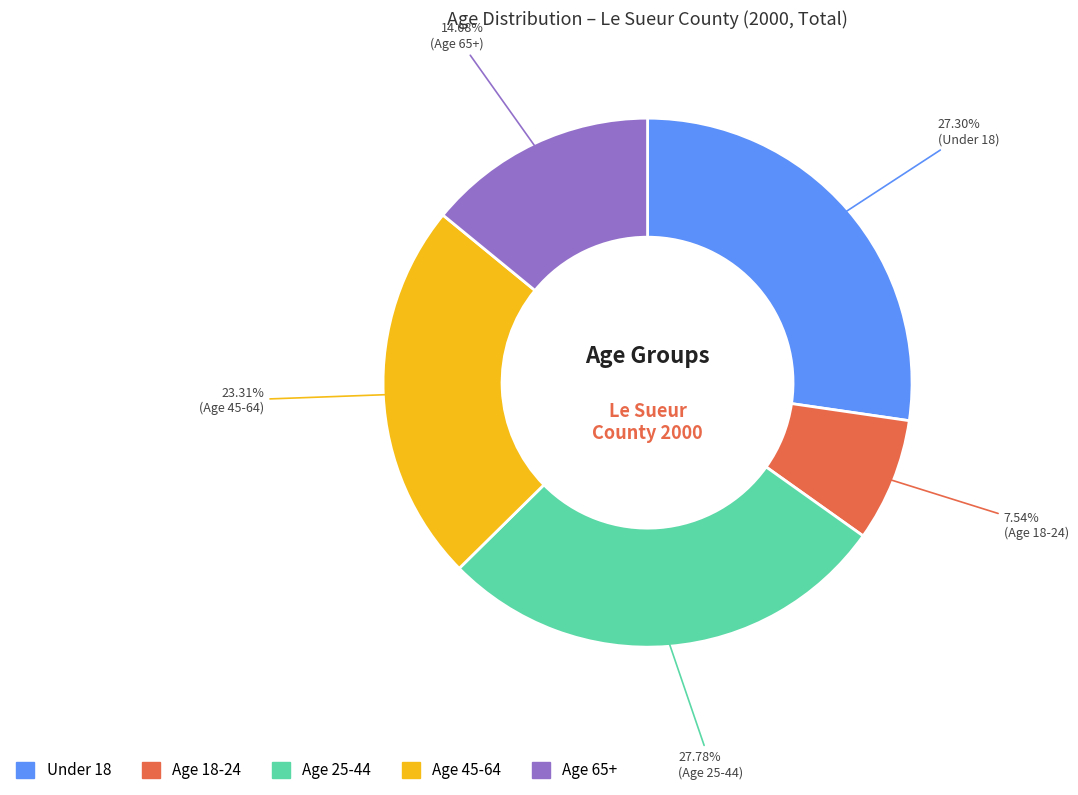

Combined, what portion of the pie is Under 18 and Age 65+?

41.4%